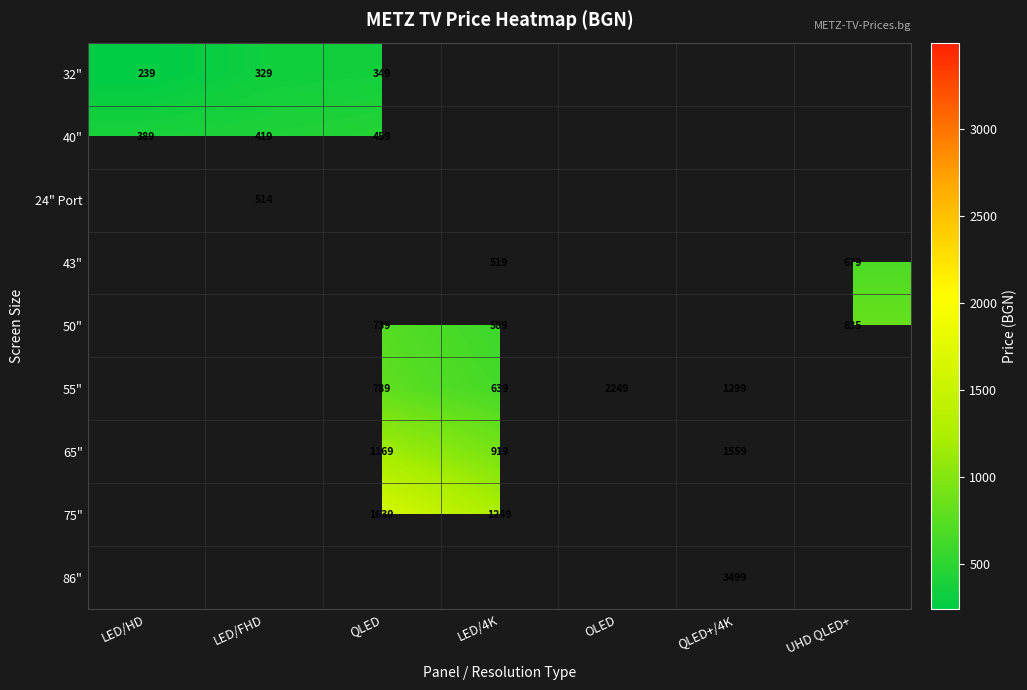

What is the smallest value displayed?

239.0